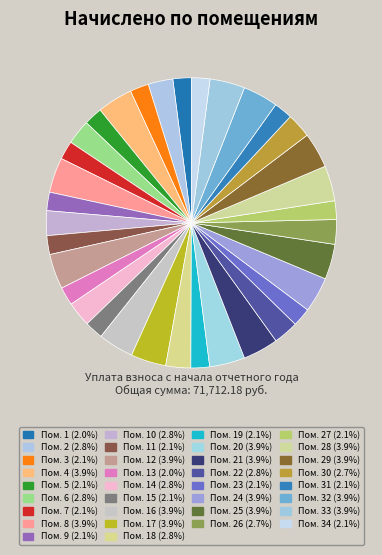

How many slices are in this pie chart?

34